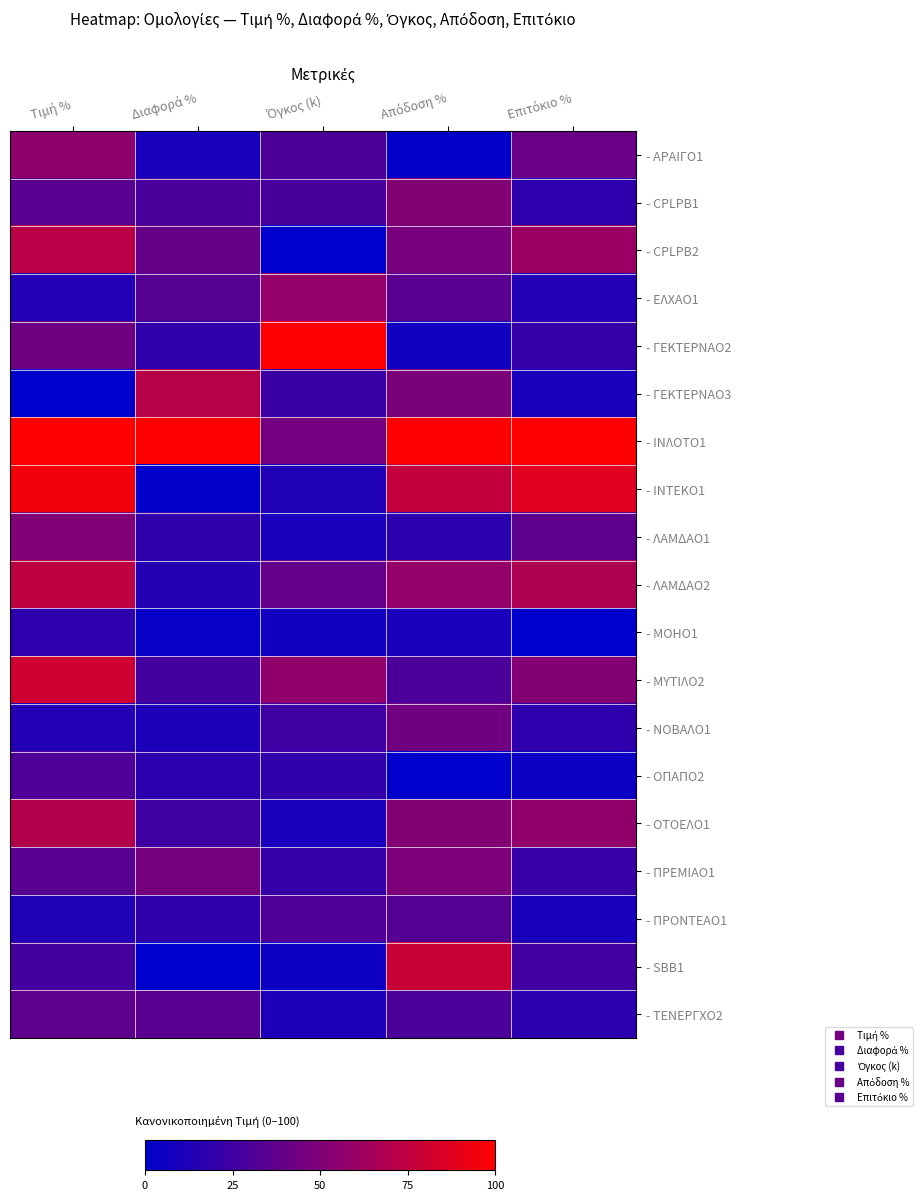

Reading left to right, what are all the values shown in this chart?

- ΑΡΑΙΓΟ1: Τιμή %=55.5	Διαφορά %=9.4	Όγκος (k)=30.4	Απόδοση %=1.9	Επιτόκιο %=41.5
- CPLPB1: Τιμή %=34.1	Διαφορά %=29.2	Όγκος (k)=28.0	Απόδοση %=51.4	Επιτόκιο %=18.3
- CPLPB2: Τιμή %=72.5	Διαφορά %=39.6	Όγκος (k)=0.0	Απόδοση %=47.0	Επιτόκιο %=61.0
- ΕΛΧΑΟ1: Τιμή %=13.3	Διαφορά %=34.0	Όγκος (k)=58.3	Απόδοση %=35.5	Επιτόκιο %=13.4
- ΓΕΚΤΕΡΝΑΟ2: Τιμή %=43.3	Διαφορά %=18.9	Όγκος (k)=100.0	Απόδοση %=6.6	Επιτόκιο %=20.7
- ΓΕΚΤΕΡΝΑΟ3: Τιμή %=0.0	Διαφορά %=71.7	Όγκος (k)=23.2	Απόδοση %=48.3	Επιτόκιο %=9.8
- ΙΝΛΟΤΟ1: Τιμή %=100.0	Διαφορά %=100.0	Όγκος (k)=45.2	Απόδοση %=100.0	Επιτόκιο %=100.0
- ΙΝΤΕΚΟ1: Τιμή %=95.4	Διαφορά %=0.9	Όγκος (k)=12.5	Απόδοση %=75.9	Επιτόκιο %=87.8
- ΛΑΜΔΑΟ1: Τιμή %=50.9	Διαφορά %=18.9	Όγκος (k)=9.5	Απόδοση %=17.9	Επιτόκιο %=36.6
- ΛΑΜΔΑΟ2: Τιμή %=74.1	Διαφορά %=14.2	Όγκος (k)=39.3	Απόδοση %=58.2	Επιτόκιο %=68.3
- ΜΟΗΟ1: Τιμή %=18.2	Διαφορά %=2.8	Όγκος (k)=7.1	Απόδοση %=9.5	Επιτόκιο %=0.0
- ΜΥΤΙΛΟ2: Τιμή %=80.9	Διαφορά %=26.4	Όγκος (k)=57.1	Απόδοση %=29.7	Επιτόκιο %=51.2
- ΝΟΒΑΛΟ1: Τιμή %=13.9	Διαφορά %=11.3	Όγκος (k)=24.4	Απόδοση %=43.9	Επιτόκιο %=18.3
- ΟΠΑΠΟ2: Τιμή %=31.1	Διαφορά %=17.9	Όγκος (k)=19.0	Απόδοση %=0.0	Επιτόκιο %=4.9
- ΟΤΟΕΛΟ1: Τιμή %=70.6	Διαφορά %=24.5	Όγκος (k)=9.5	Απόδοση %=51.7	Επιτόκιο %=57.3
- ΠΡΕΜΙΑΟ1: Τιμή %=34.4	Διαφορά %=46.2	Όγκος (k)=21.4	Απόδοση %=49.0	Επιτόκιο %=22.0
- ΠΡΟΝΤΕΑΟ1: Τιμή %=12.9	Διαφορά %=18.9	Όγκος (k)=31.5	Απόδοση %=33.3	Επιτόκιο %=9.8
- SBB1: Τιμή %=26.6	Διαφορά %=0.0	Όγκος (k)=5.4	Απόδοση %=78.5	Επιτόκιο %=25.6
- ΤΕΝΕΡΓΧΟ2: Τιμή %=37.0	Διαφορά %=34.9	Όγκος (k)=11.3	Απόδοση %=29.4	Επιτόκιο %=17.1